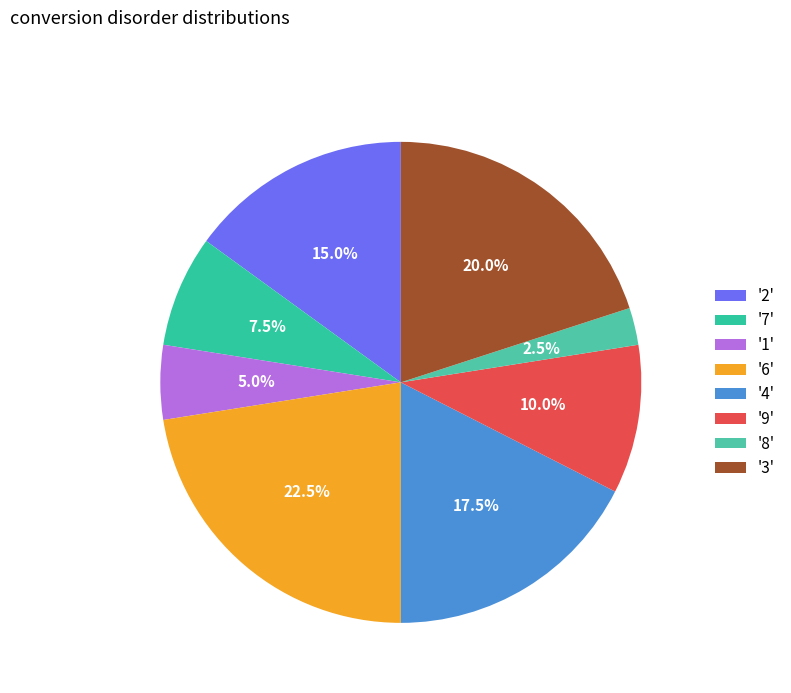

How many slices are in this pie chart?

8